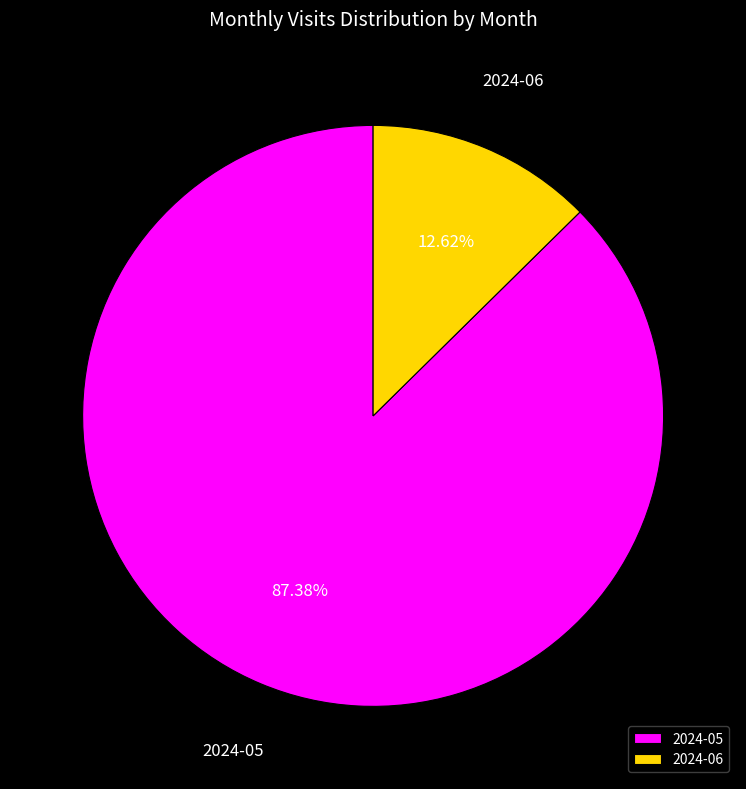

Which has a higher value, 2024-06 or 2024-05?

2024-05